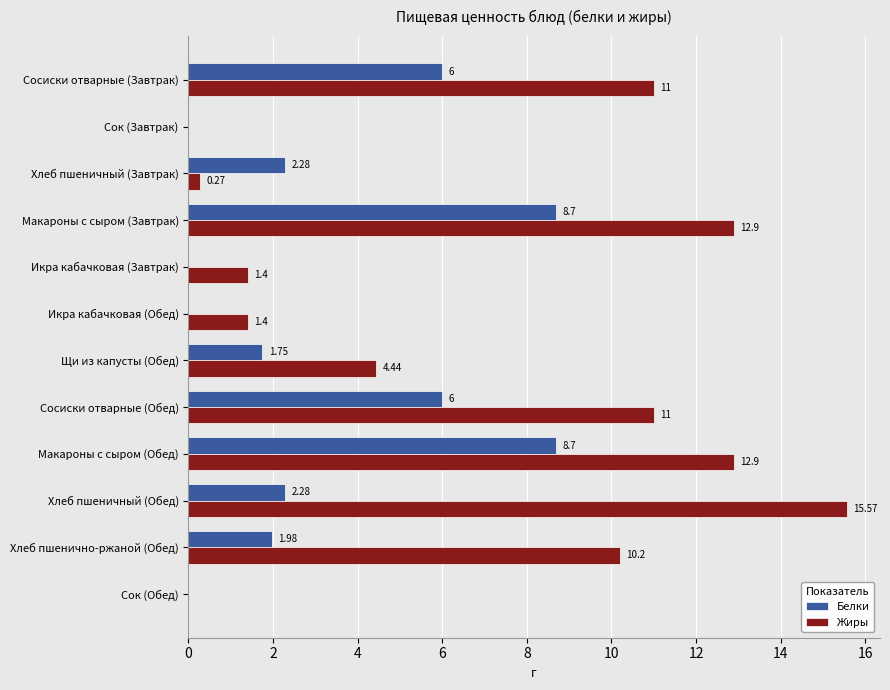

How many series are shown in this chart?

2